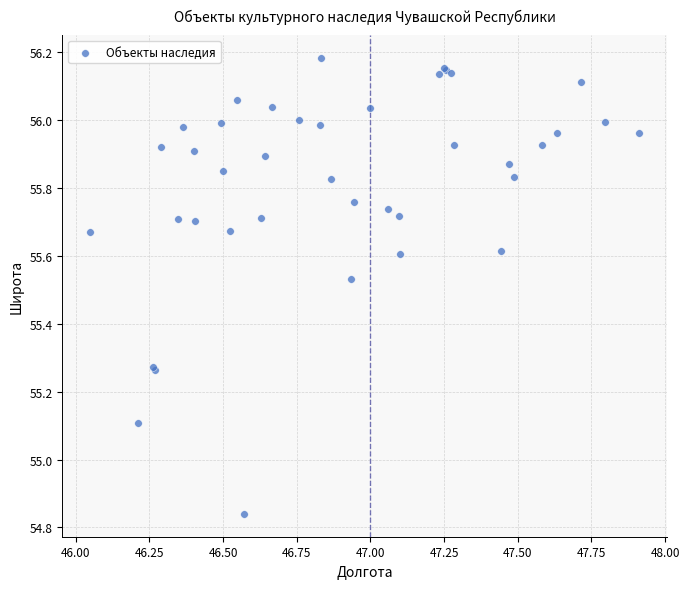

What Y value in the scatter plot is closest to 55?

55.1